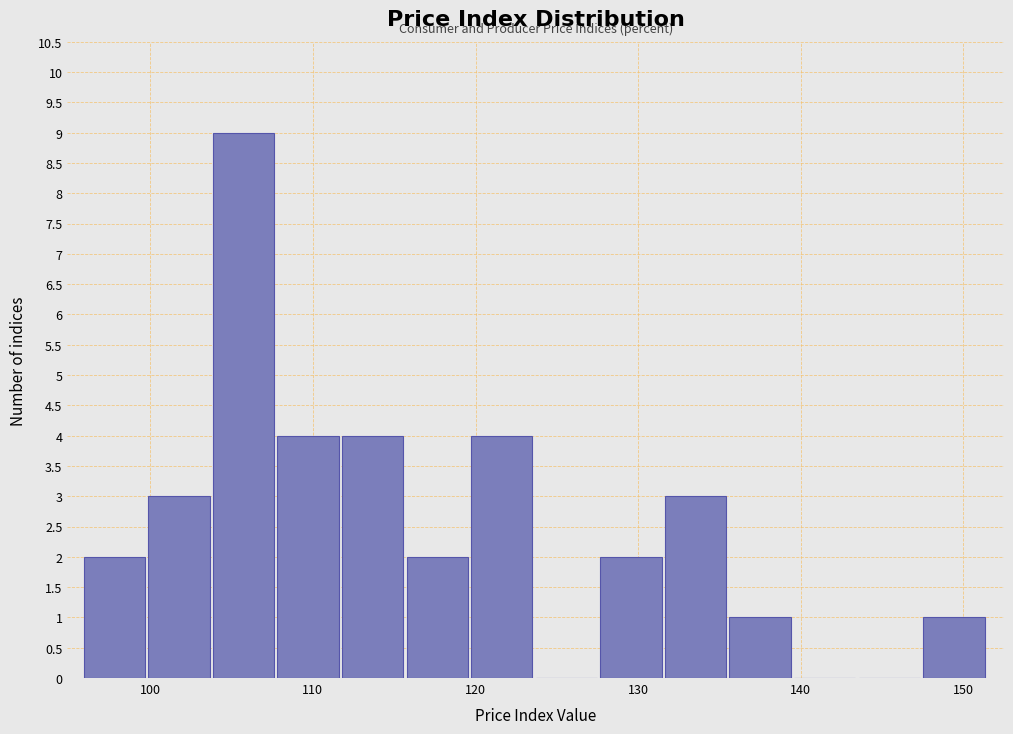

Read against the x-axis, roughly where is the centre of the tallest bar?

106